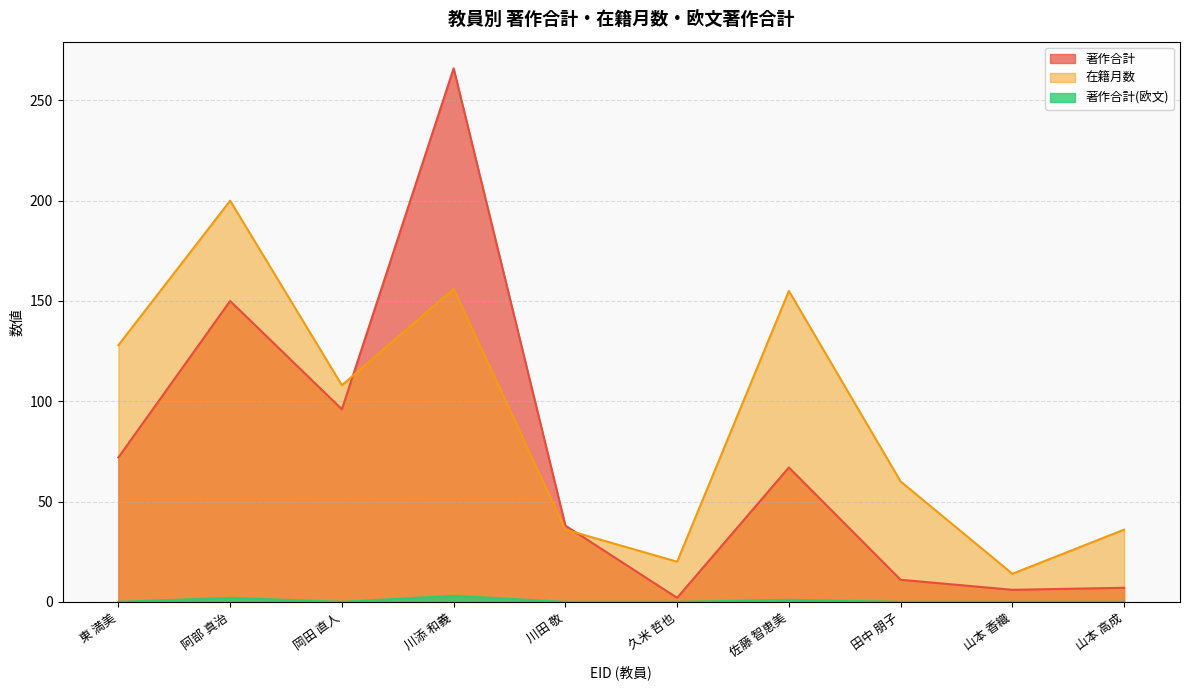

What are all the series names shown in the legend?

著作合計, 在籍月数, 著作合計(欧文)